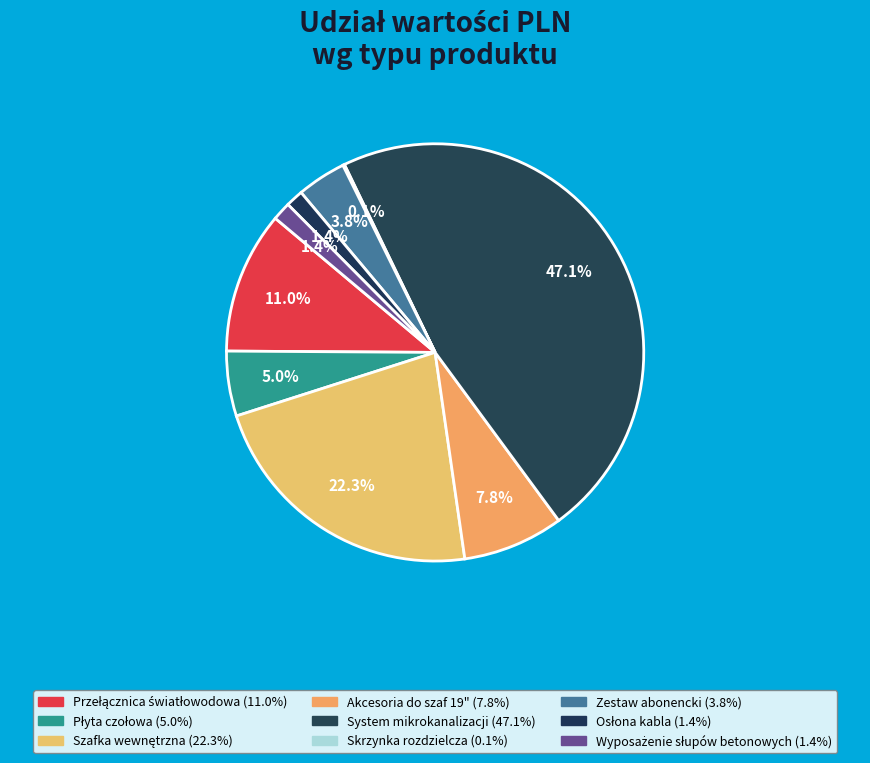

How many segments does this pie chart have?

9